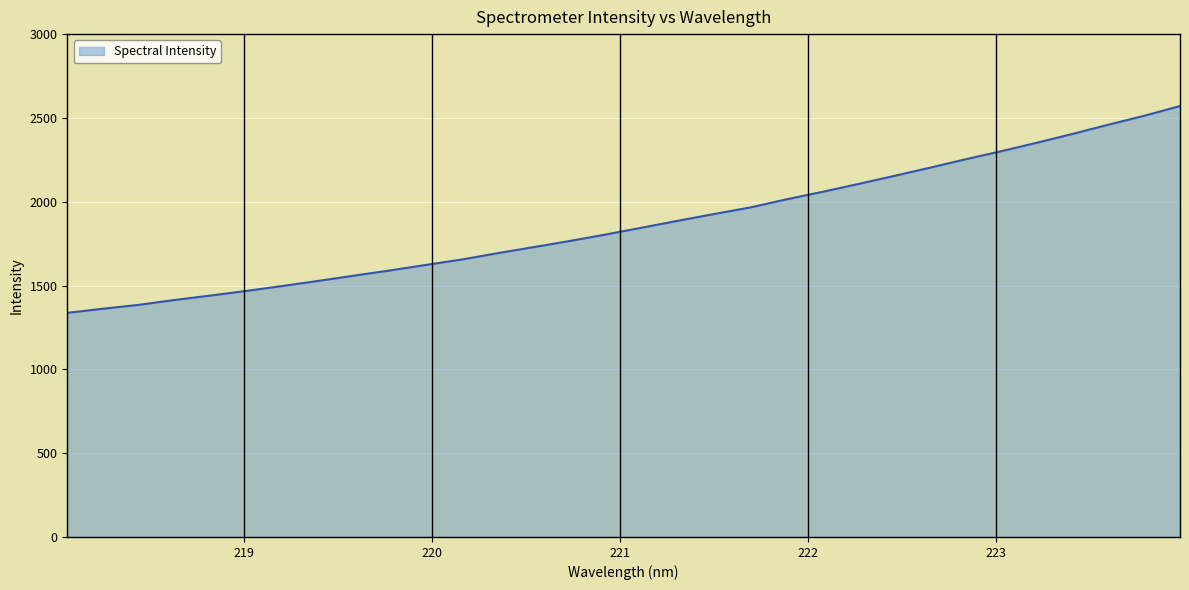

What is the minimum value shown in the chart?

1337.1